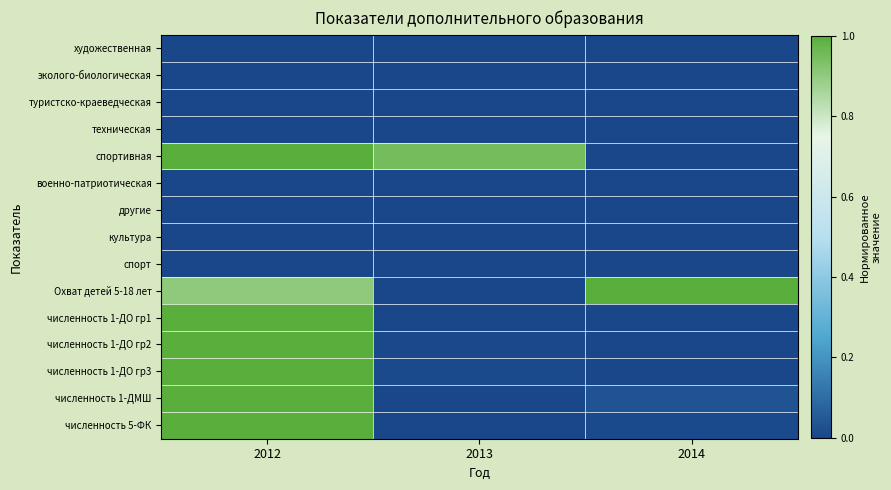

What is the total value across all series at 2012?

6.9